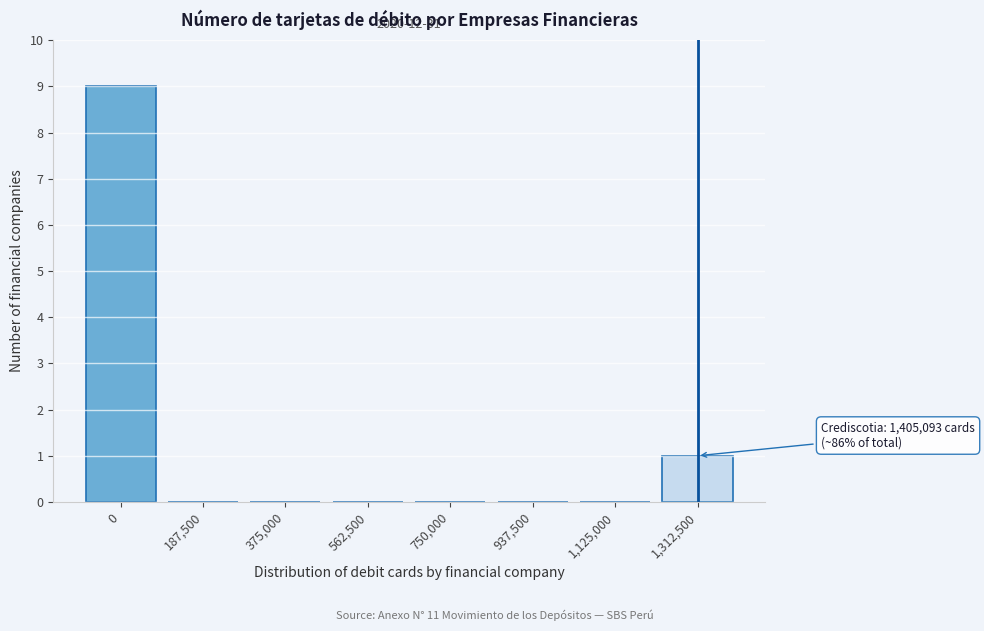

Reading right to left, list all the values displayed in this chart.

1,312,500=1	1,125,000=0	937,500=0	750,000=0	562,500=0	375,000=0	187,500=0	0=9